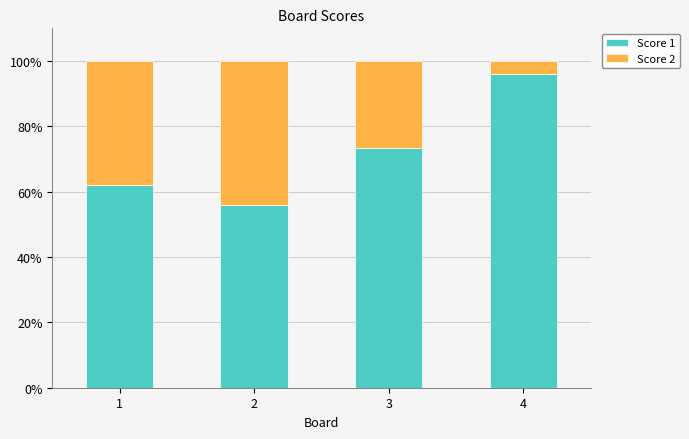

Are the bars horizontal?

No